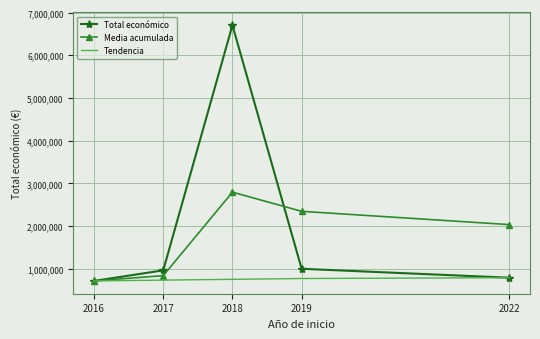

What is the smallest value displayed?

715186.0